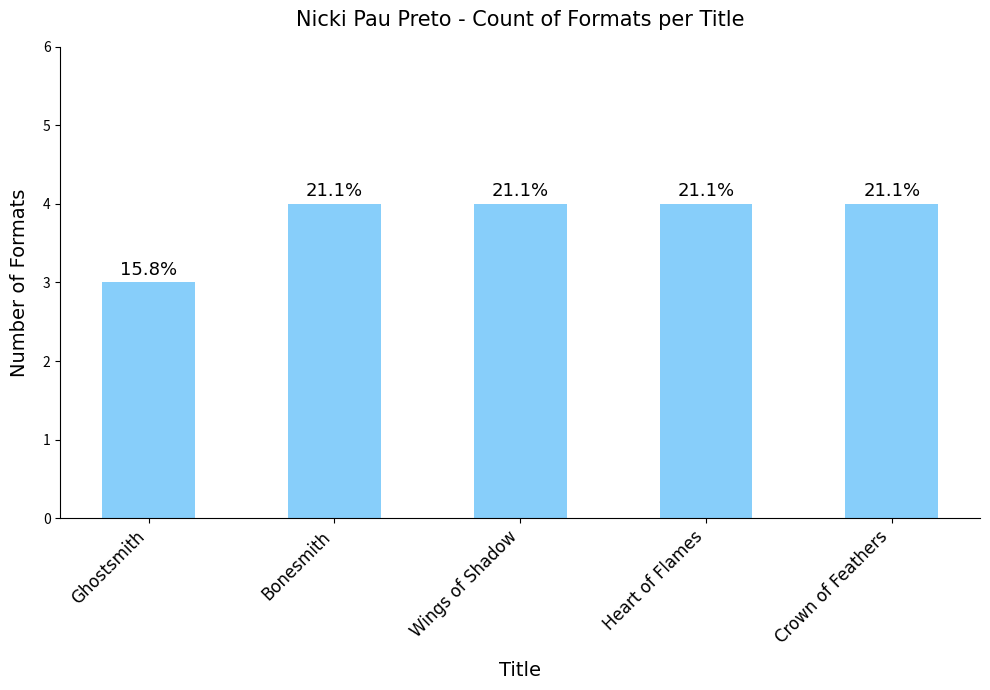

True or false: the data shows 4 at Heart of Flames.

True